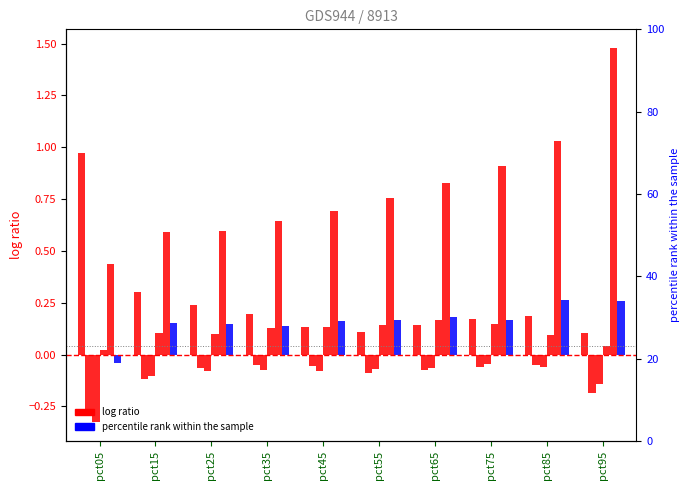

What is the smallest value displayed?

-0.3